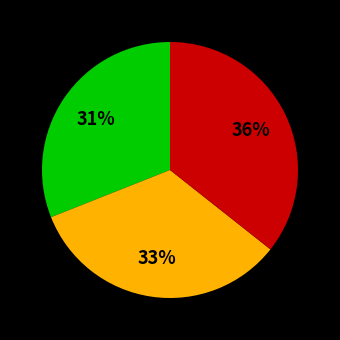

To the nearest percent, what is the average slice percentage?

33%